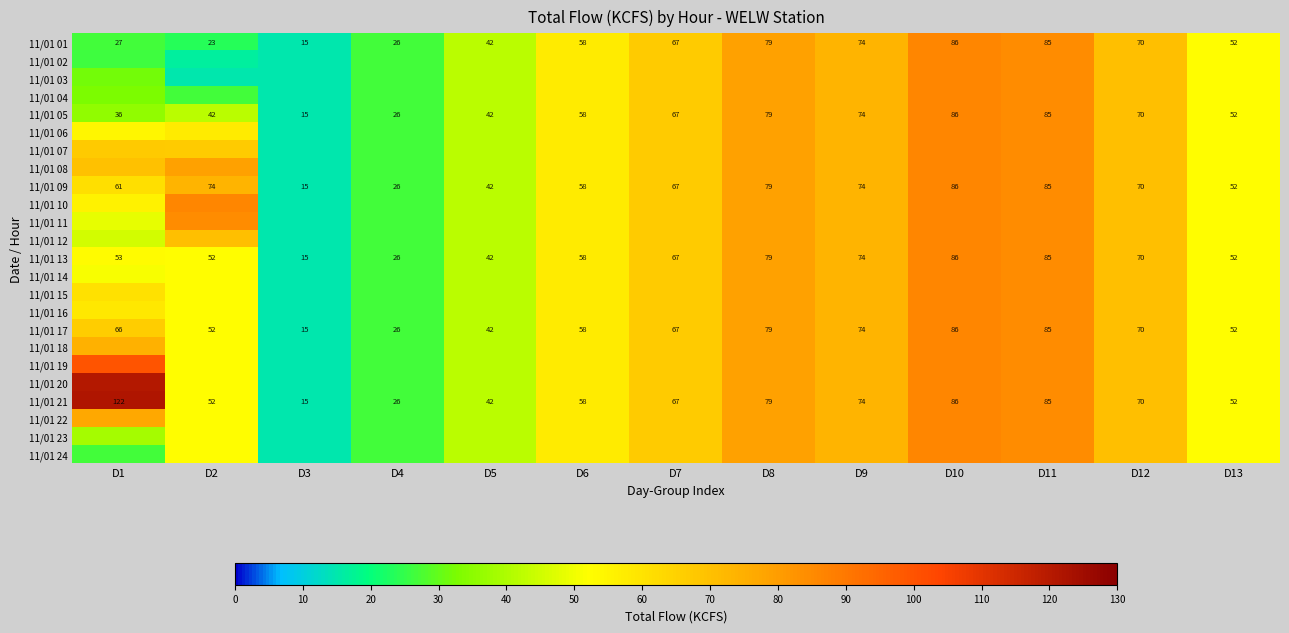

What is the sum of the 11/01 01 values at D5 and D1?

69.0